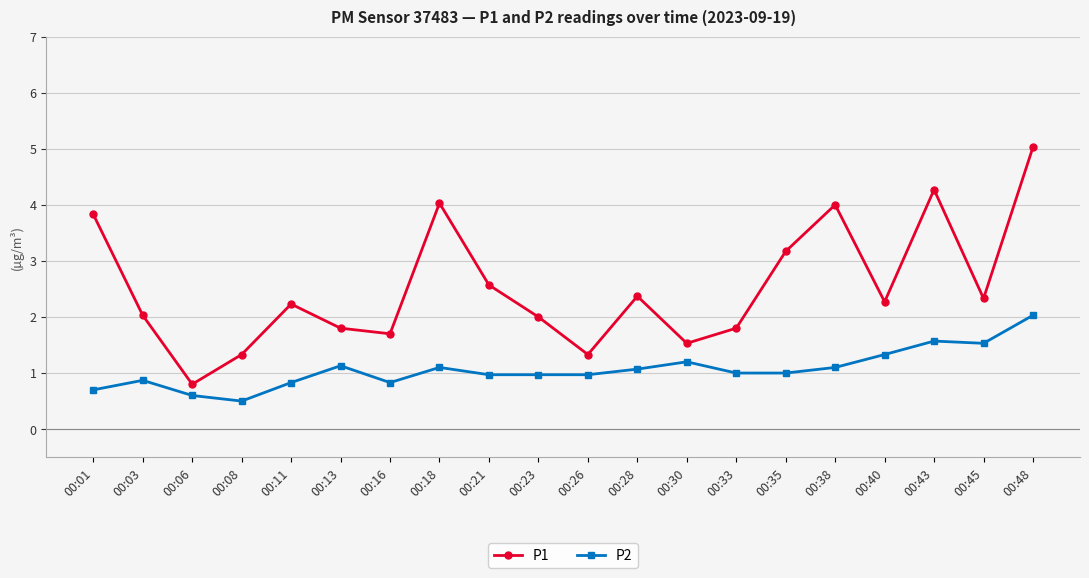

Which series has the largest total across all categories?

P1